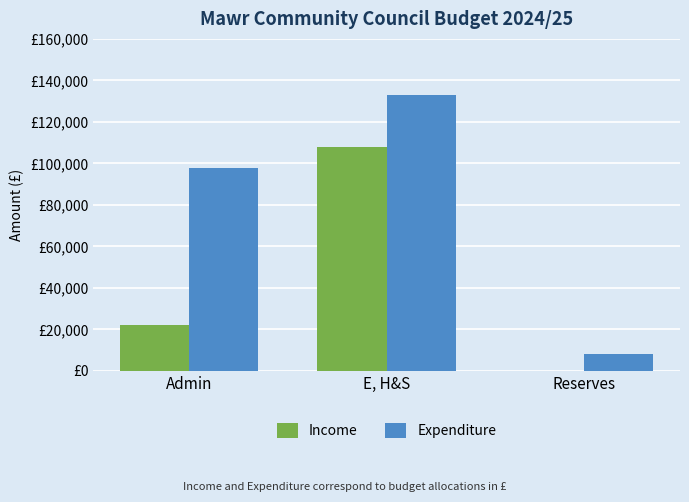

What is the difference between the maximum and second lowest values in the Income series?

86012.0